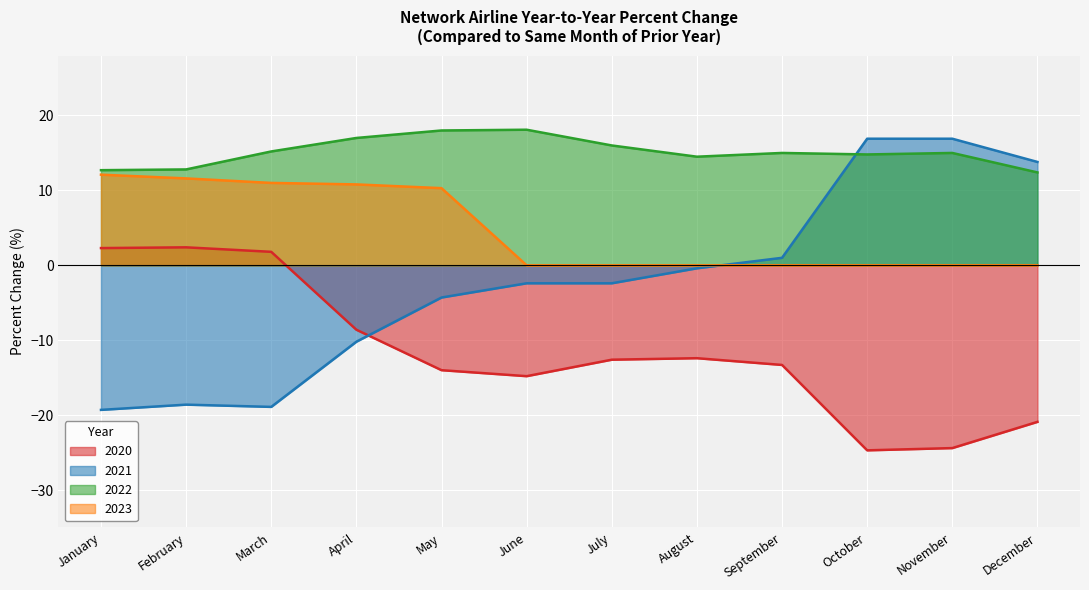

At which label is 2022 closest to 15?

September